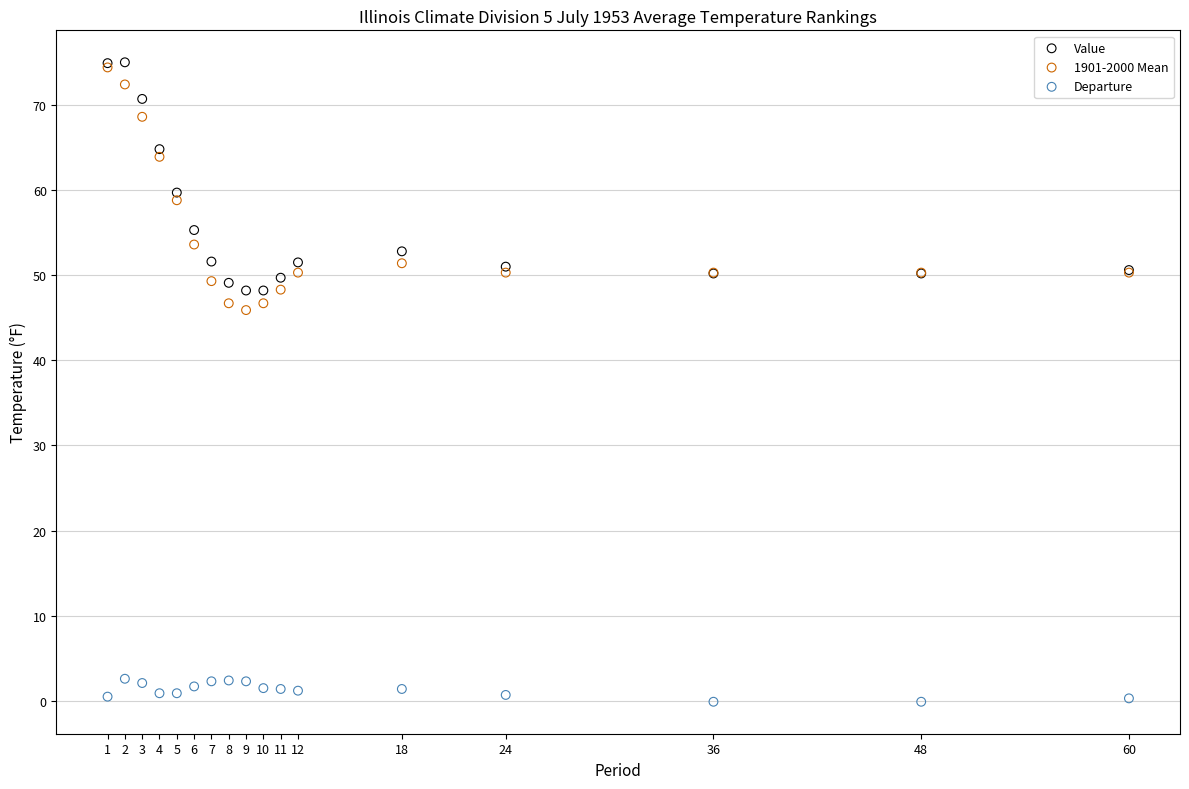

In the Value series, what Y value is closest to 61?

59.7